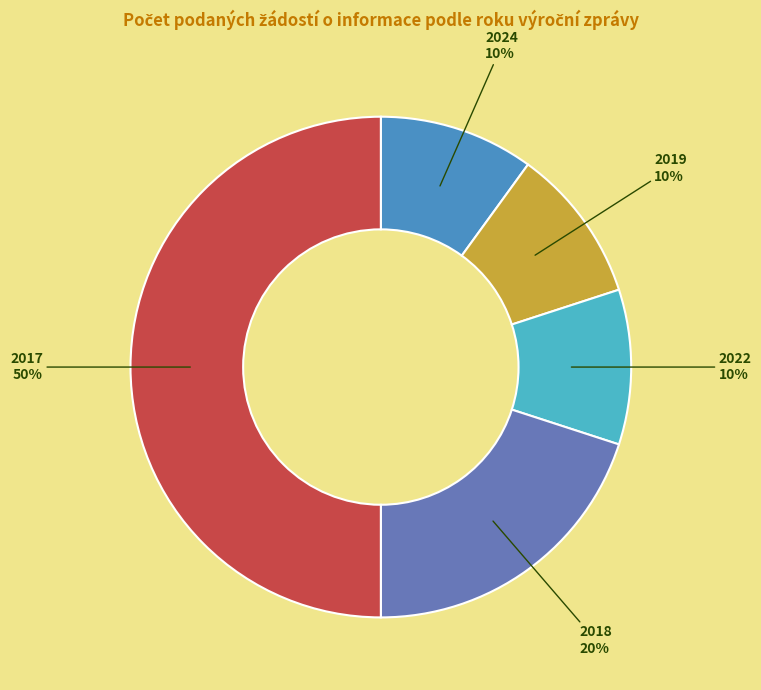

True or false: 2024 accounts for 10% of the total.

True